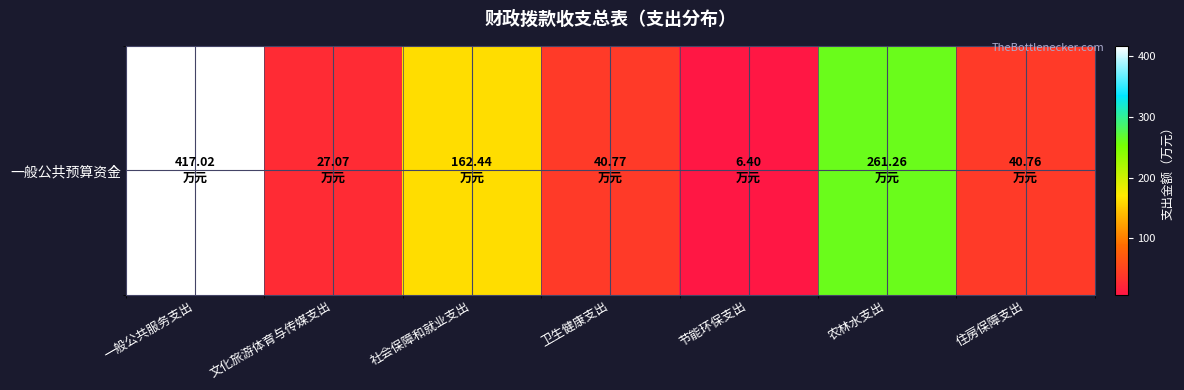

What is the sum of all values?

955.7